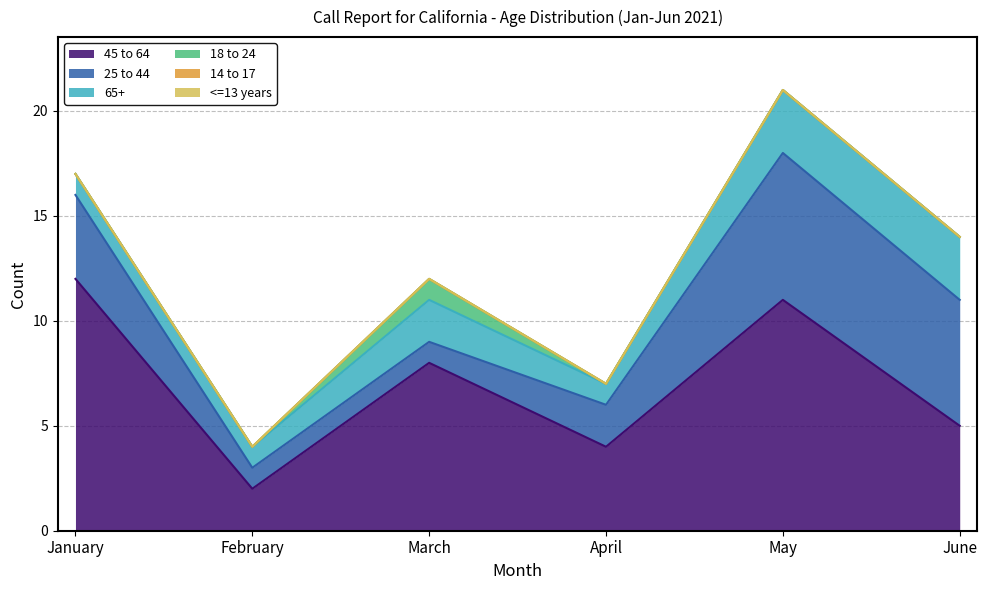

At which category is the sum across all series the highest?

May